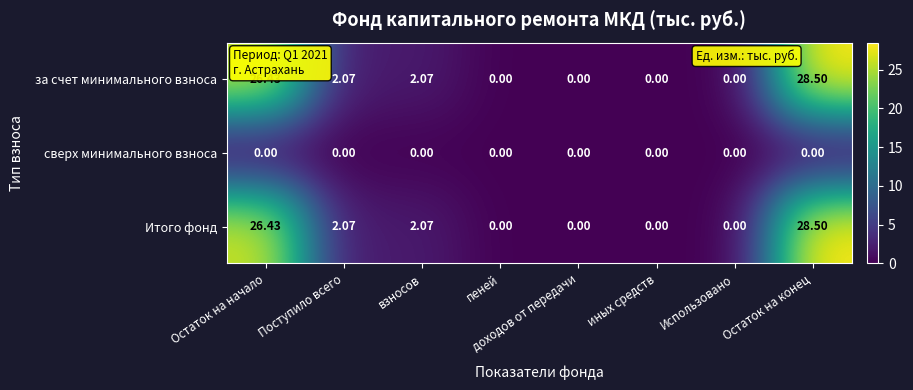

At which category is the sum across all series the highest?

Остаток на конец